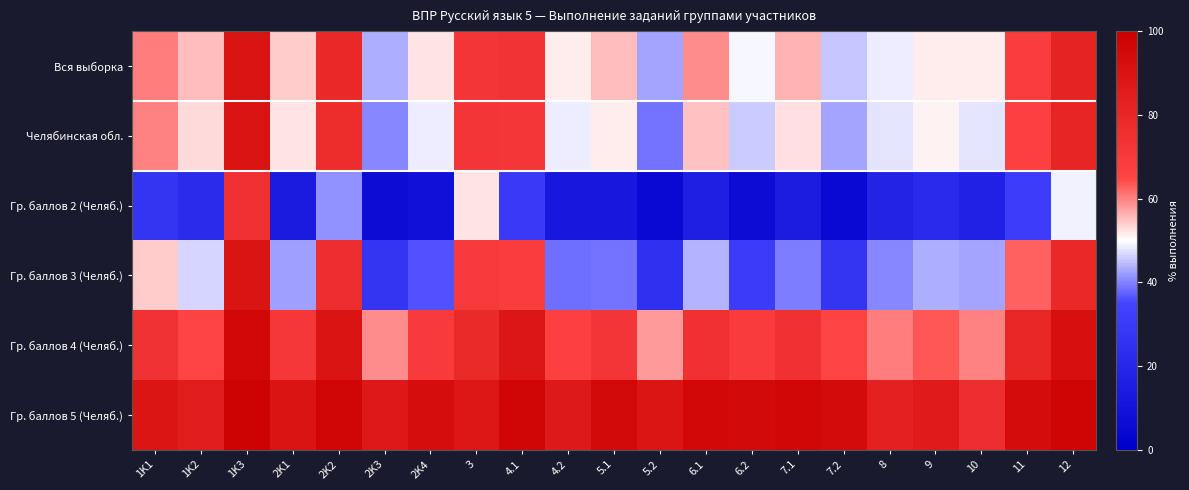

Which label corresponds to the smallest value in the chart?

7.2